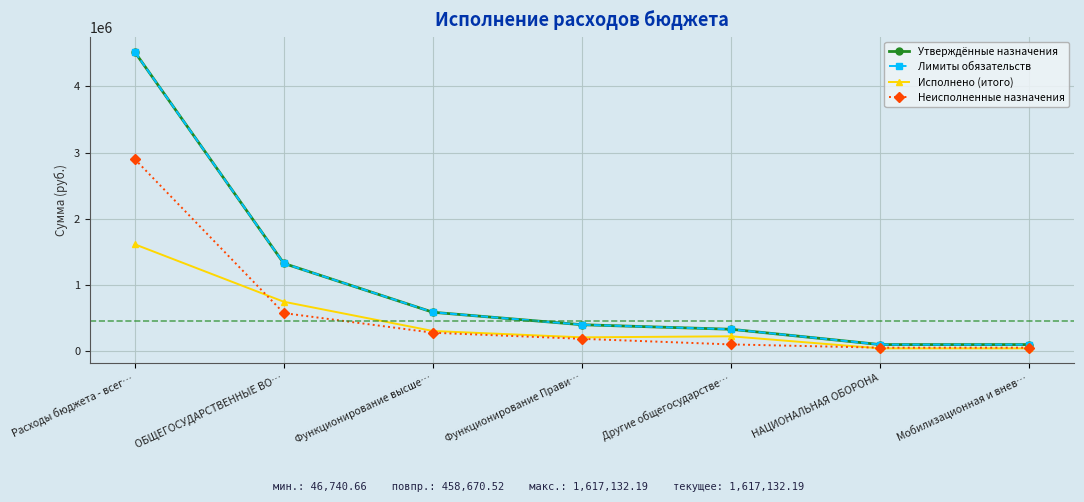

Does the chart have visible grid lines?

Yes